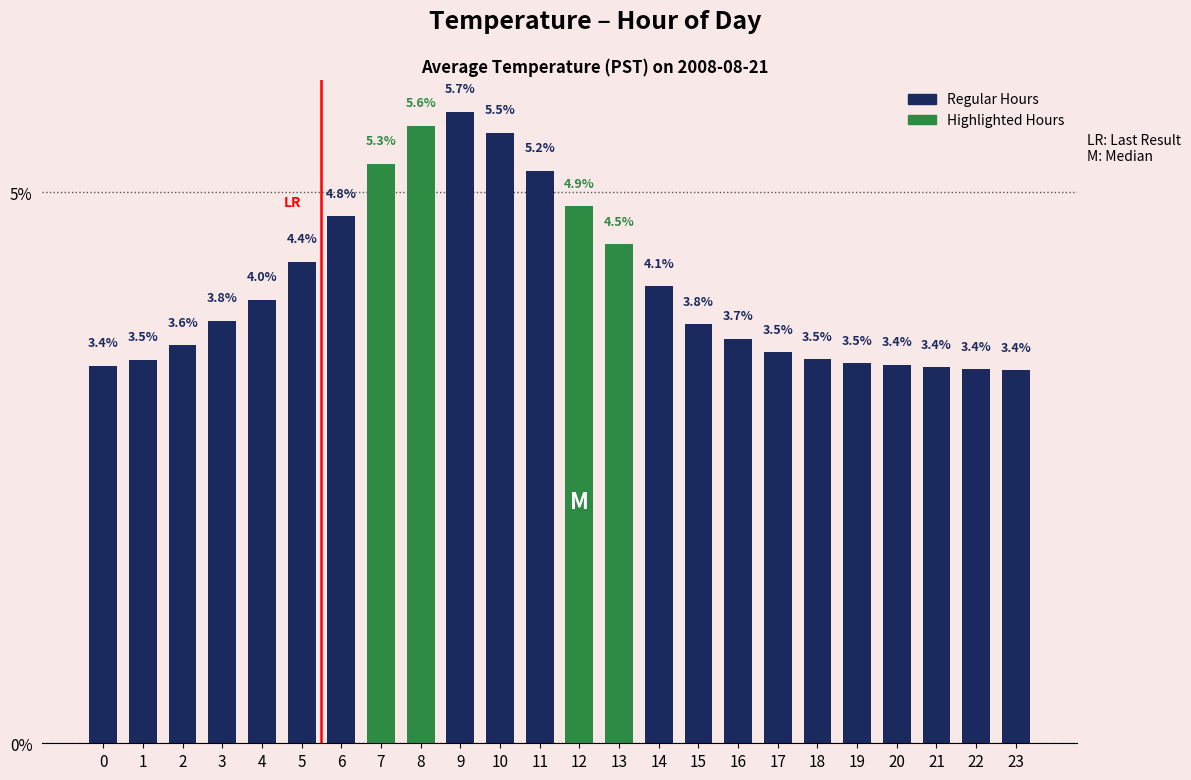

Reading left to right, what are all the values shown in this chart?

0=3.4	1=3.5	2=3.6	3=3.8	4=4.0	5=4.4	6=4.8	7=5.3	8=5.6	9=5.7	10=5.5	11=5.2	12=4.9	13=4.5	14=4.1	15=3.8	16=3.7	17=3.5	18=3.5	19=3.5	20=3.4	21=3.4	22=3.4	23=3.4